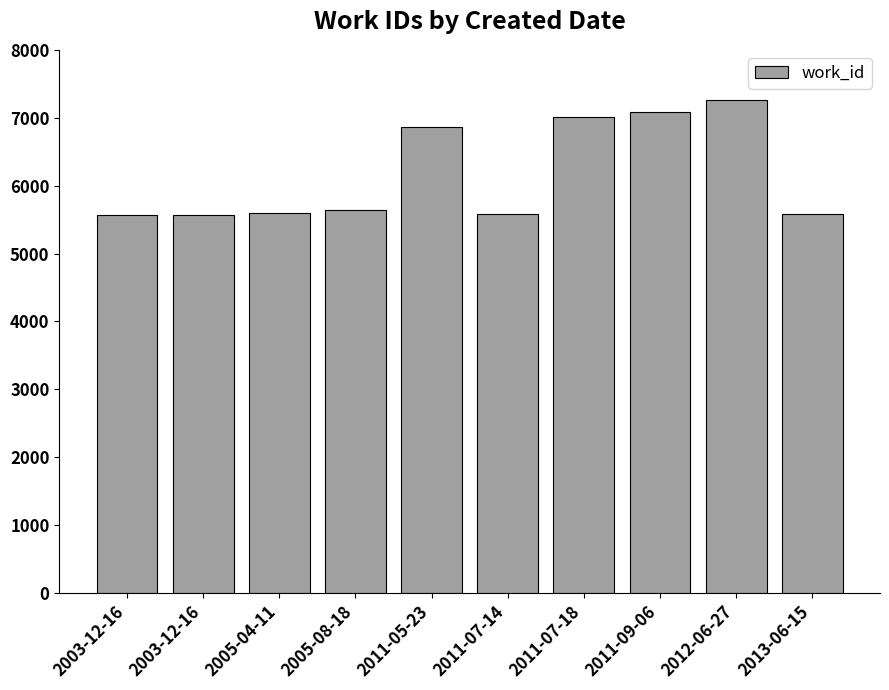

Count the number of categories in the chart.

10